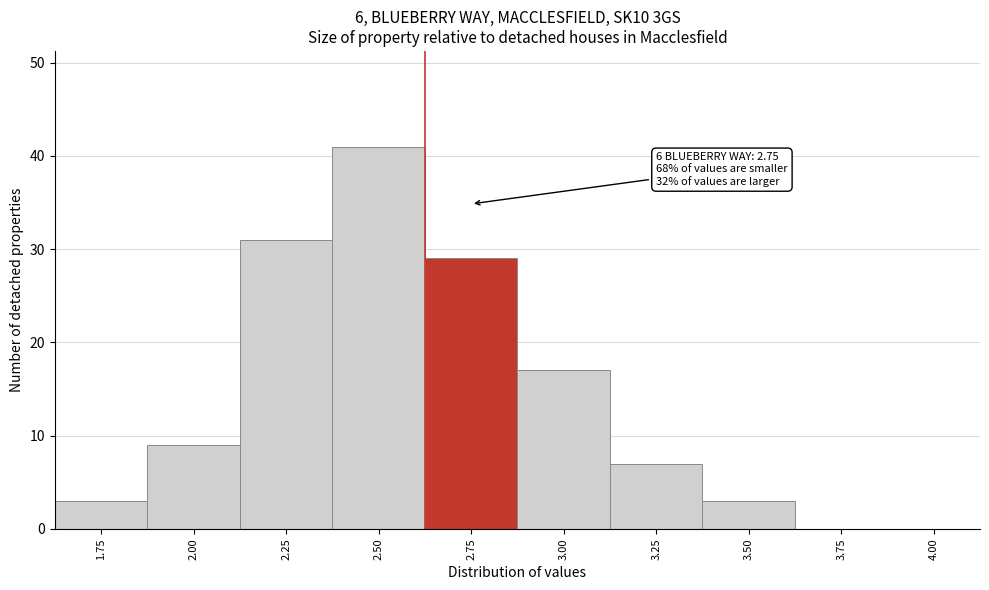

Reading right to left, what are all the values shown in this chart?

4.00=0	3.75=0	3.50=3	3.25=7	3.00=17	2.75=29	2.50=41	2.25=31	2.00=9	1.75=3